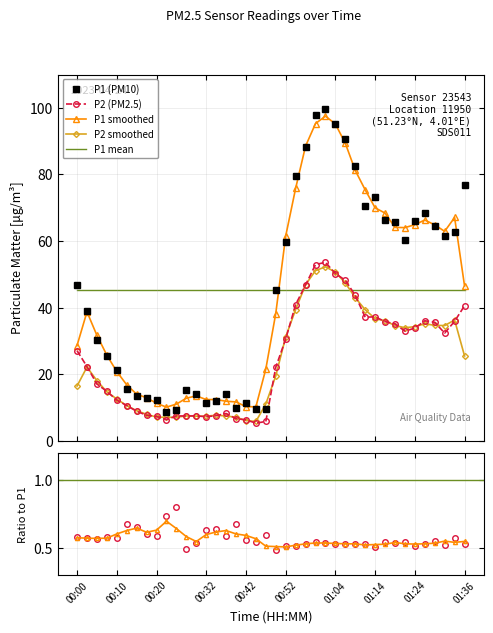

Where is P1 nearest to the value 54?

00:52